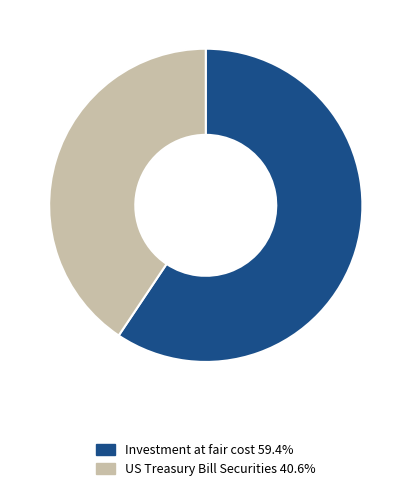

Between Investment at fair cost and US Treasury Bill Securities, which is larger?

Investment at fair cost